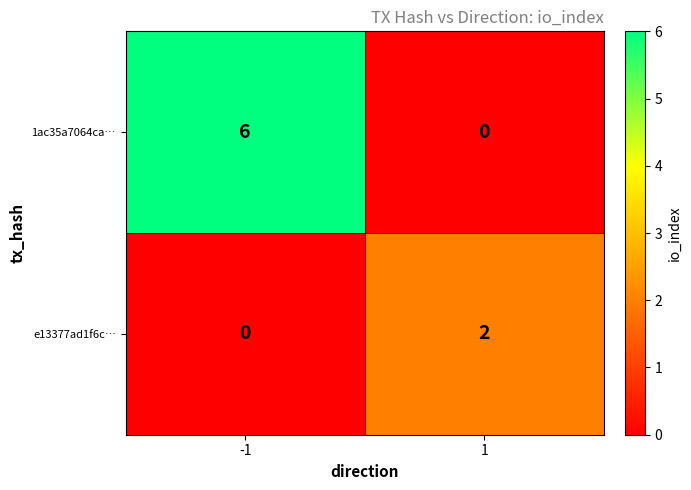

Is it true that e13377ad1f6c… equals 0 at -1?

True